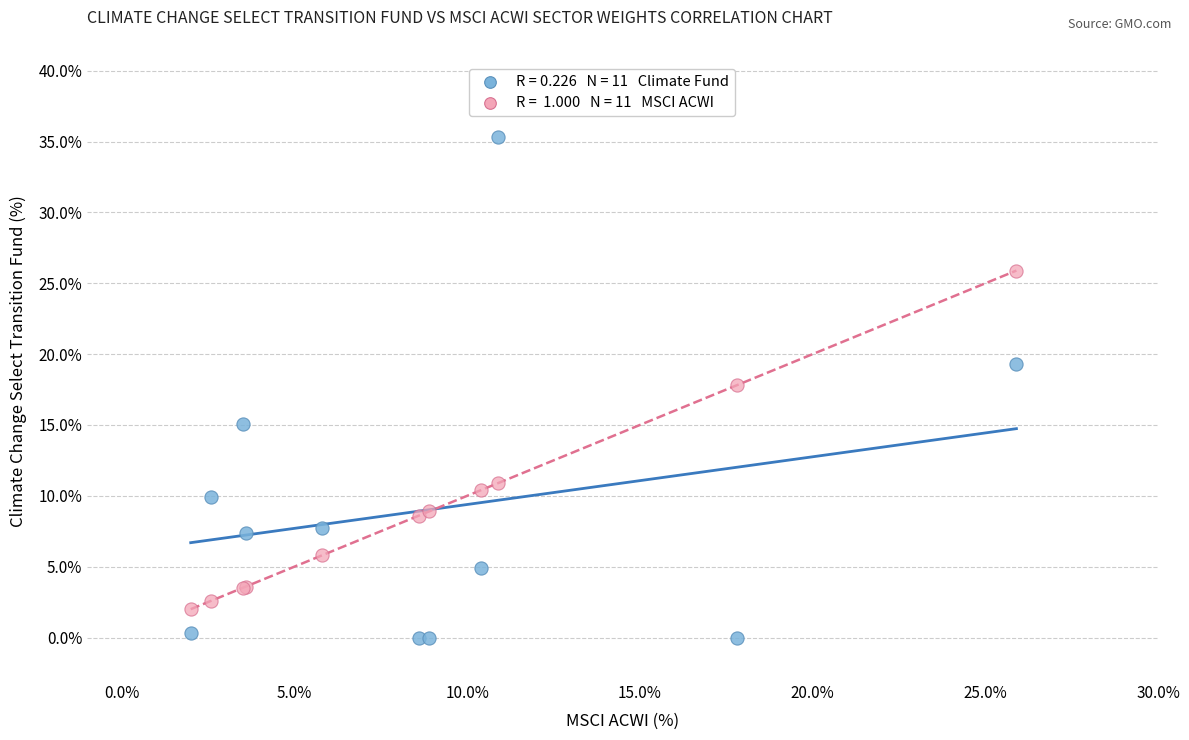

Across all series, what Y value is closest to 17?

17.8